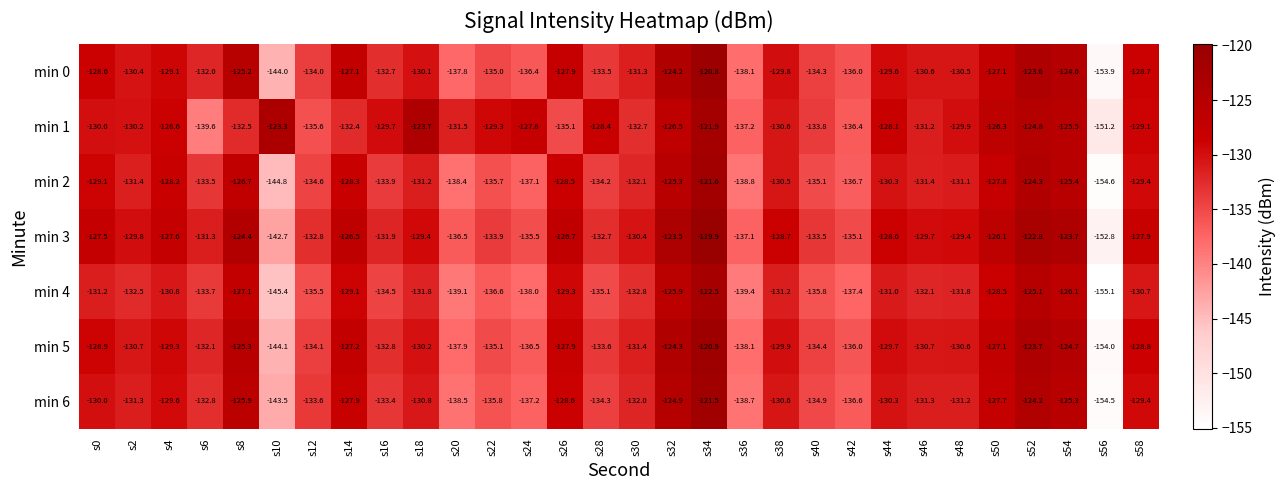

Count the number of categories in the chart.

30